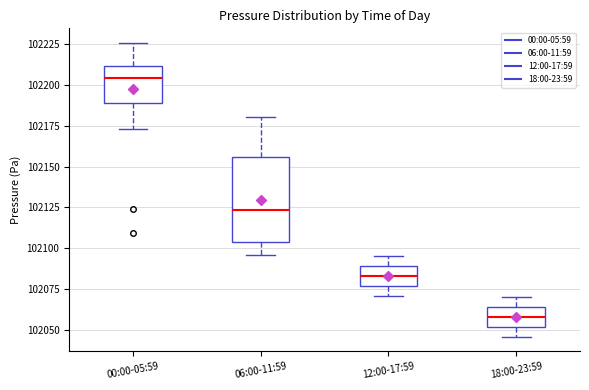

Reading left to right, transcribe this box plot: for each box, give where its median line is, the range the box spans, and where its two whiskers end, as read against the y-axis. The values are not printed on the chart, so give them approximately, as read against the axis.

00:00-05:59: median 102205, box 102190 to 102210, whiskers 102175 to 102225
06:00-11:59: median 102125, box 102105 to 102155, whiskers 102095 to 102180
12:00-17:59: median 102085, box 102075 to 102090, whiskers 102070 to 102095
18:00-23:59: median 102060, box 102050 to 102065, whiskers 102045 to 102070